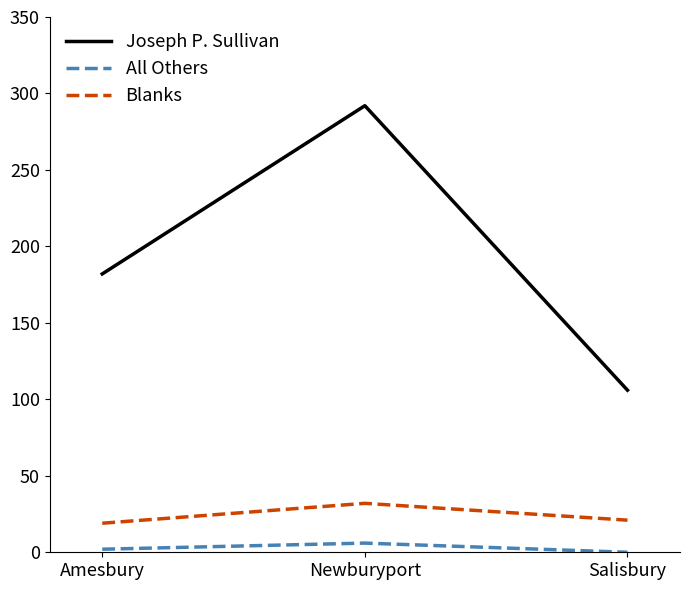

Is this an area chart (filled region under the line)?

No